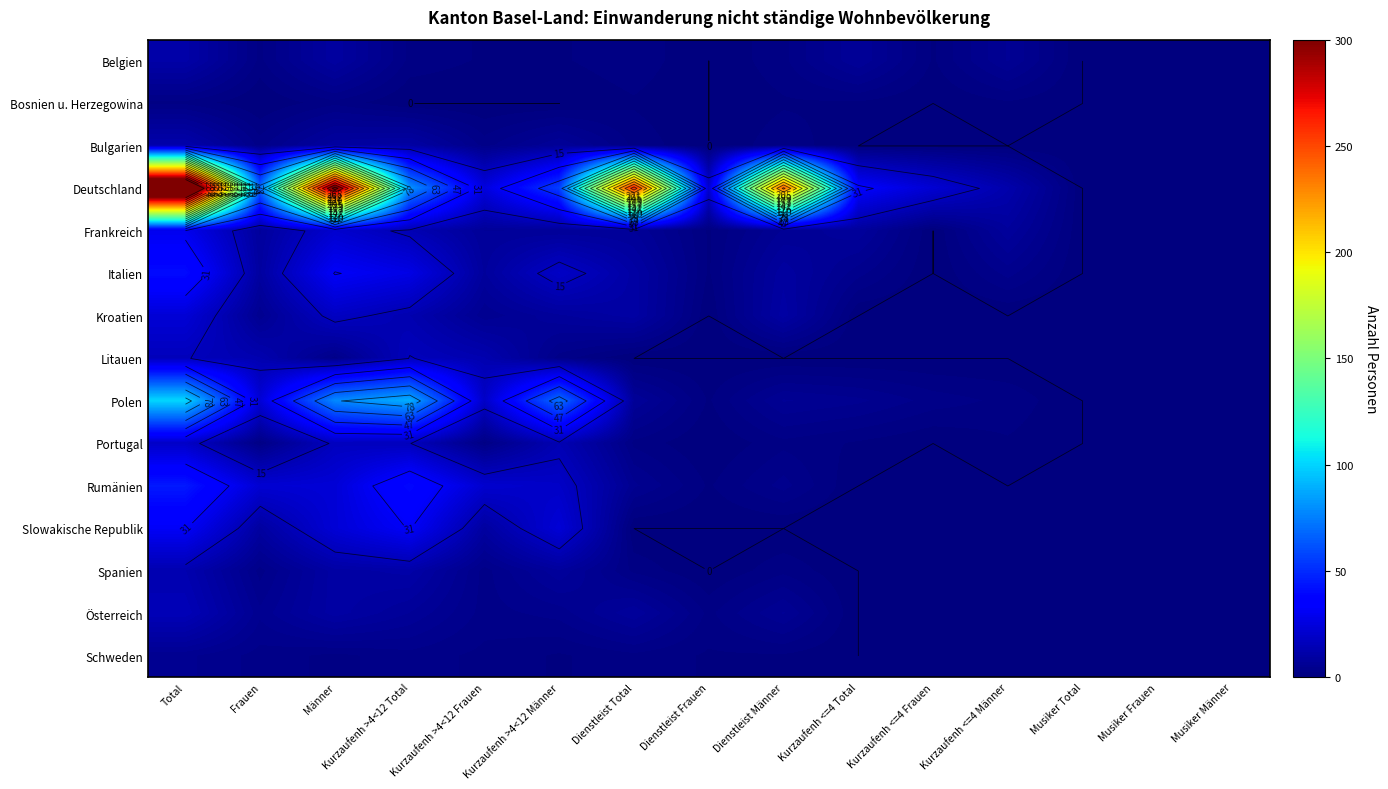

How many series are shown in this chart?

15